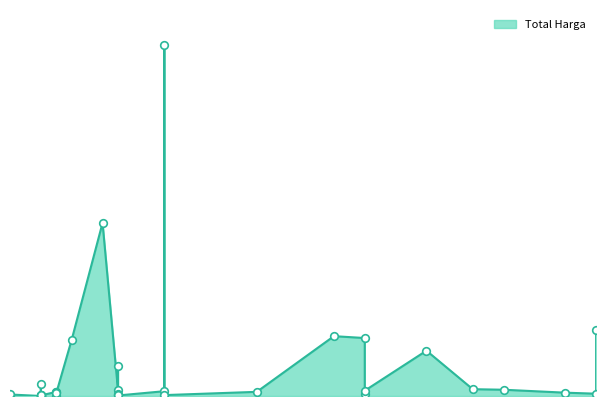

Between 2021-11-24 and 2021-11-03, which is larger?

2021-11-24